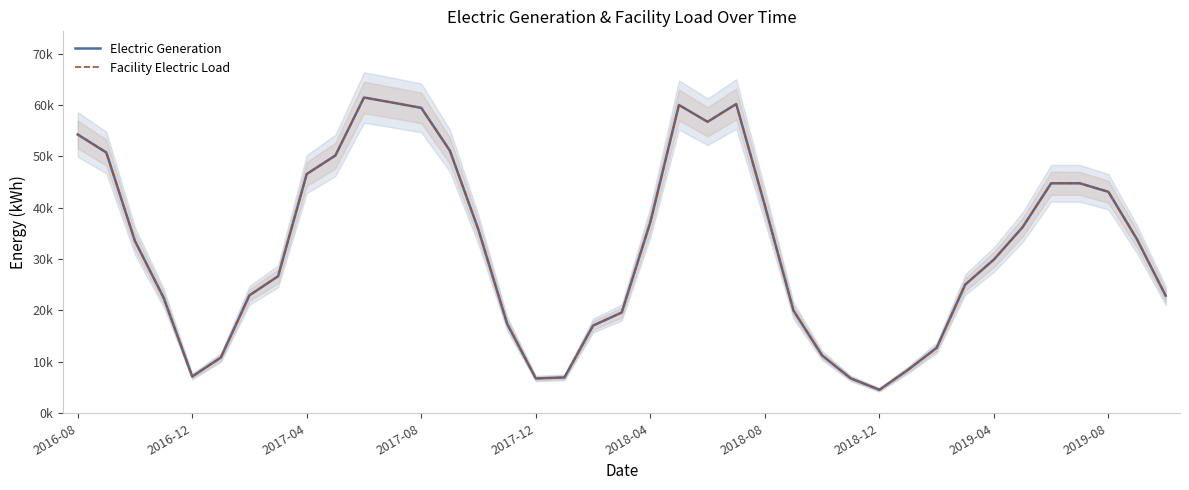

How many values in the Electric Generation series are below 33523?

19